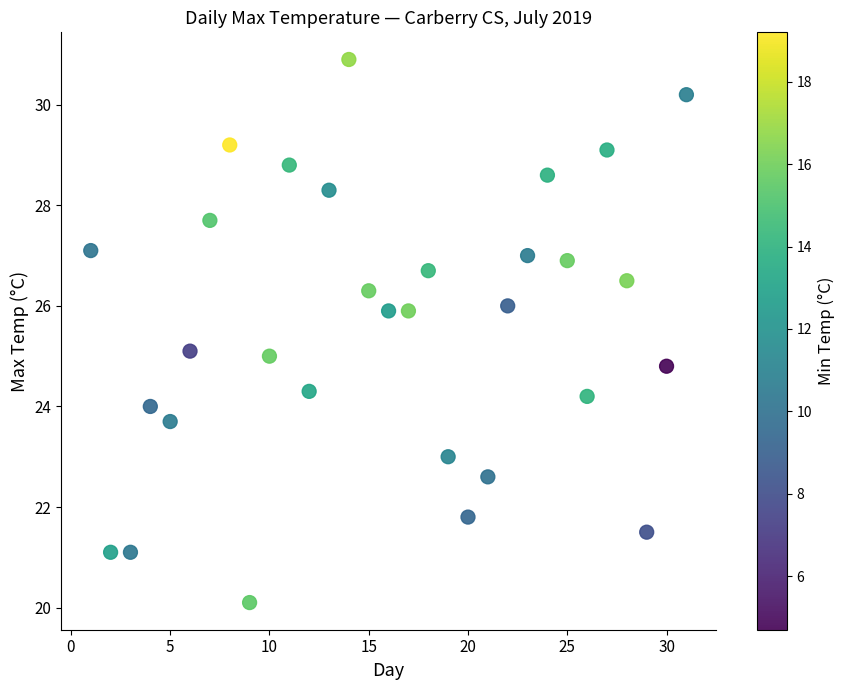

What is the range of X values (max minus min)?

30.0